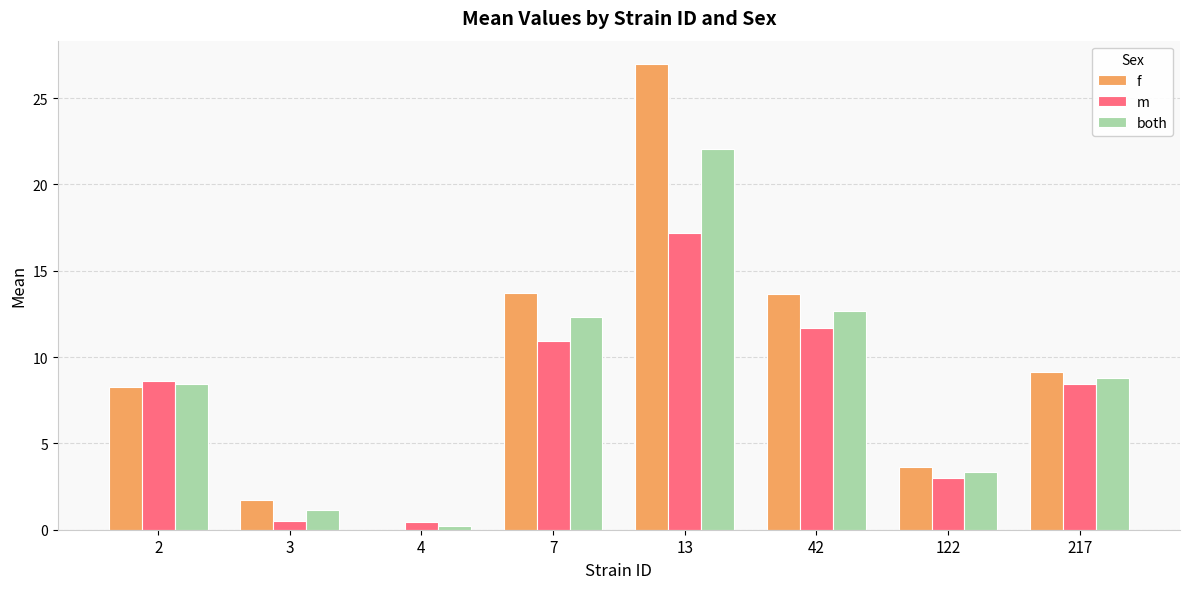

Is the value of f at 2 greater than the value of m at 3?

Yes